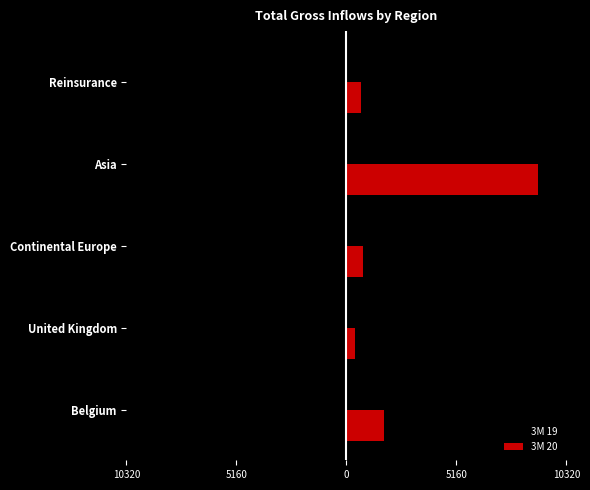

What are all the series names shown in the legend?

3M 19, 3M 20